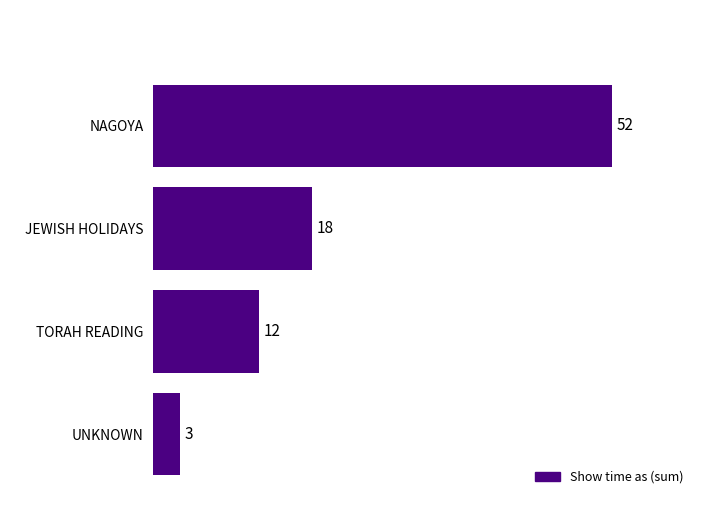

List the labels in order of value, largest first.

NAGOYA, JEWISH HOLIDAYS, TORAH READING, UNKNOWN